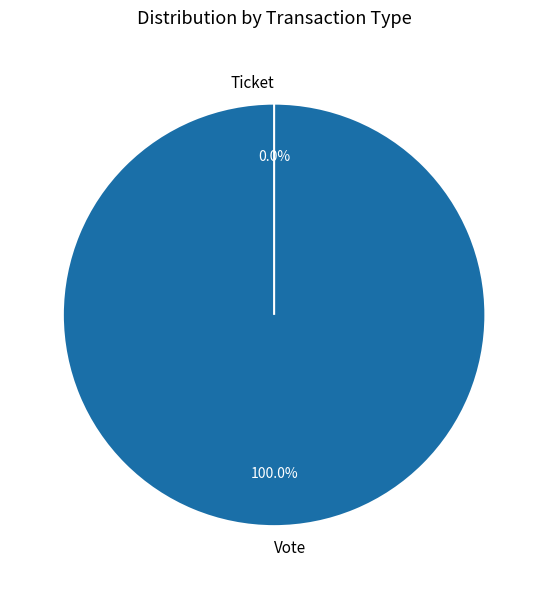

Combined, what portion of the pie is Ticket and Vote?

100.0%